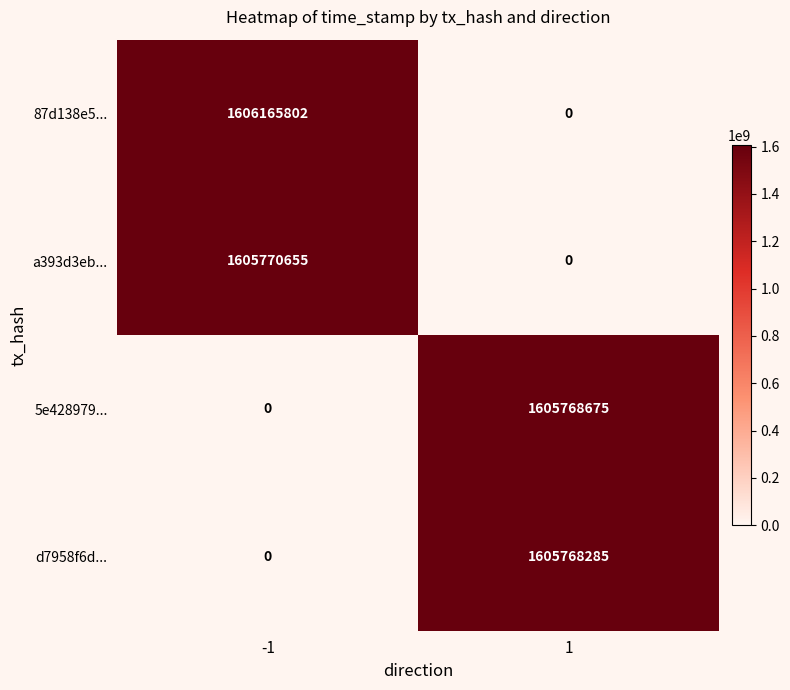

The value of 5e428979... at 1 is 1605768675. True or false?

True